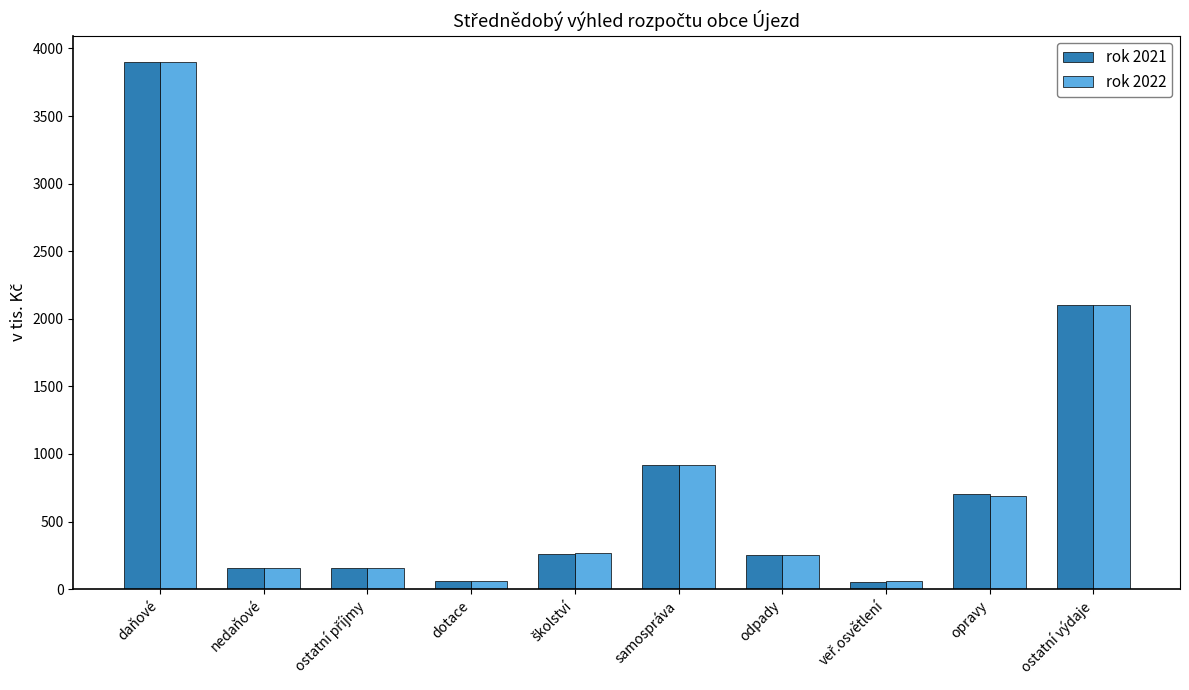

The value of rok 2022 at opravy is 215. True or false?

False